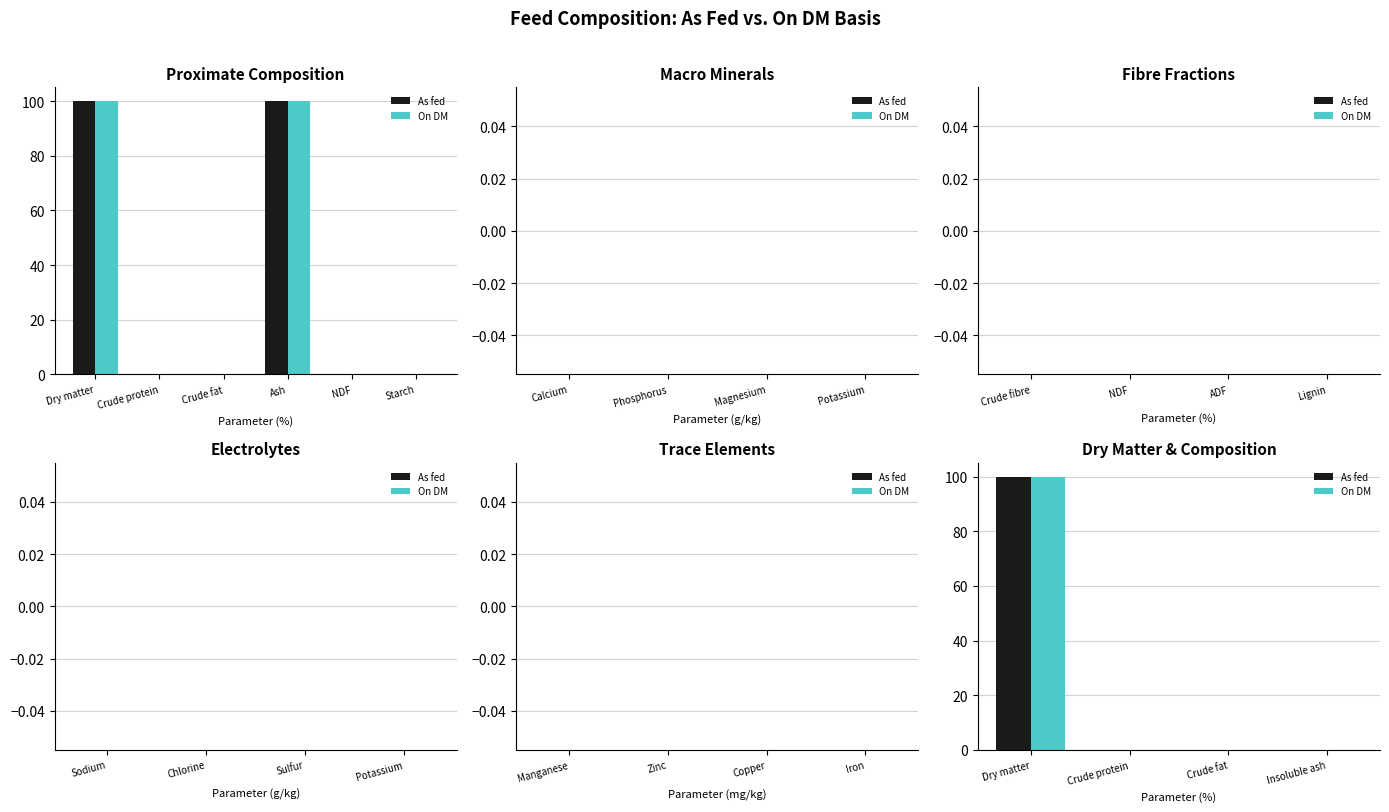

What is the total value across all series at Dry matter?

199.9